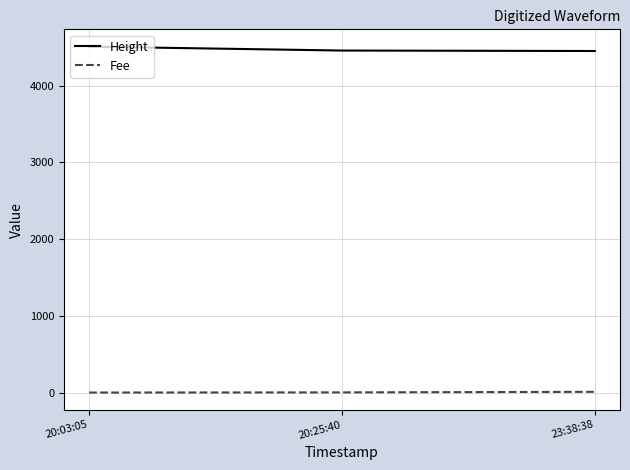

What is the smallest value displayed?

0.1